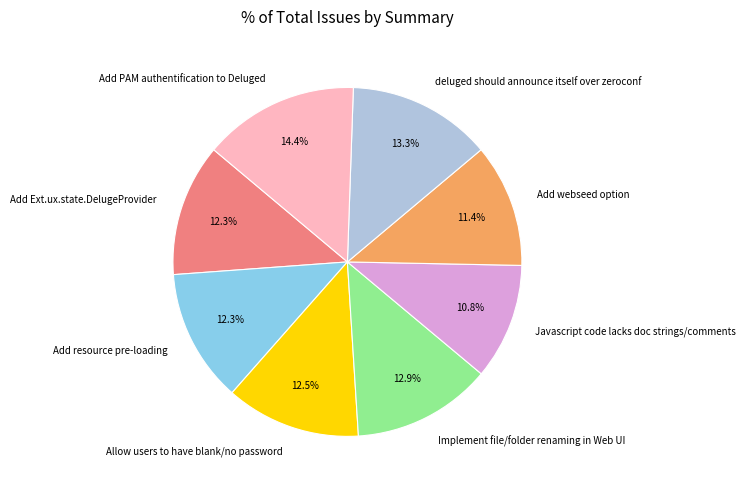

Which category has the smallest portion of the pie?

Javascript code lacks doc strings/comments